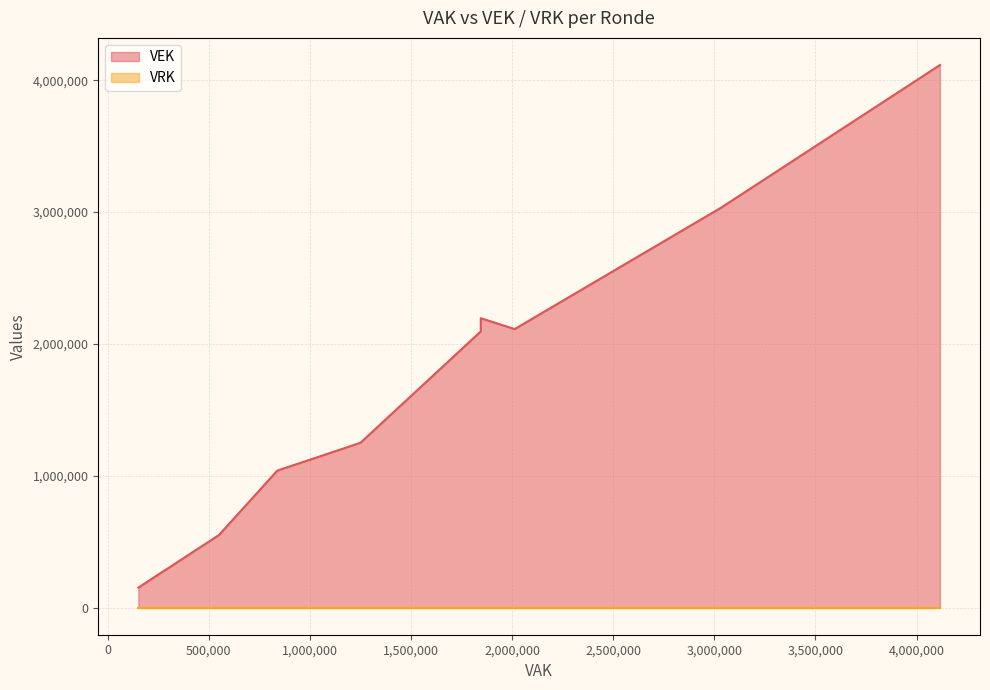

True or false: VEK and VRK intersect in this chart.

False